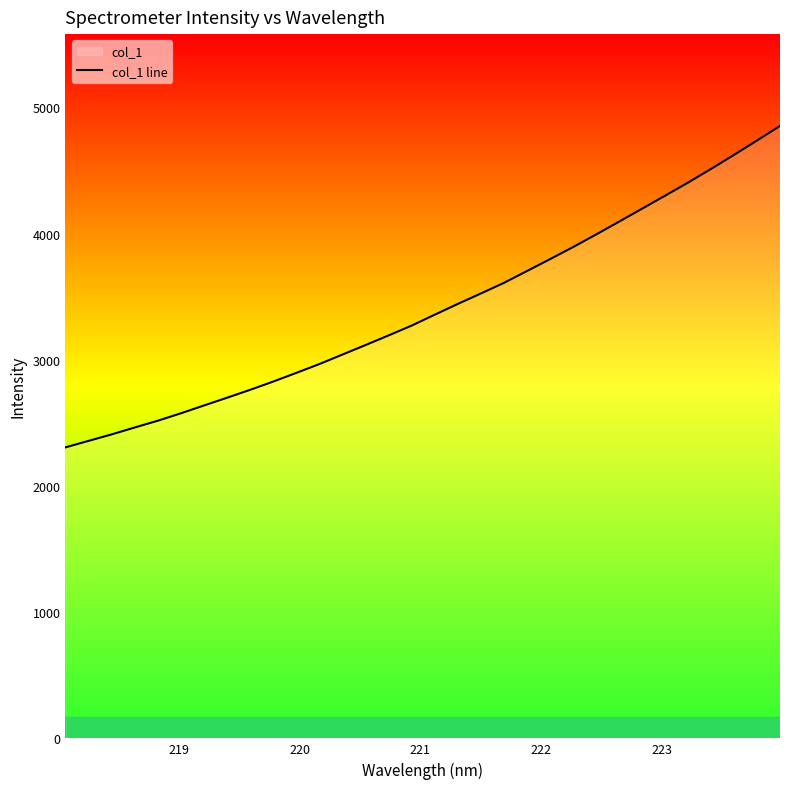

What is the minimum value shown in the chart?

2305.6